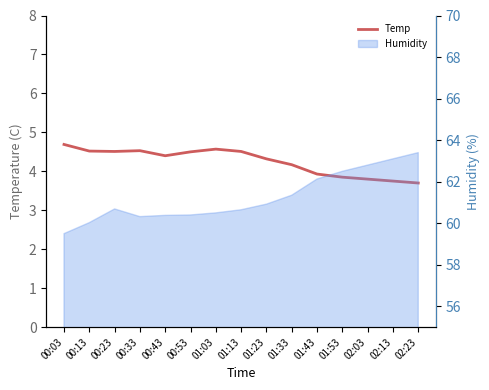

True or false: the data has more than 0 interior local peaks.

True